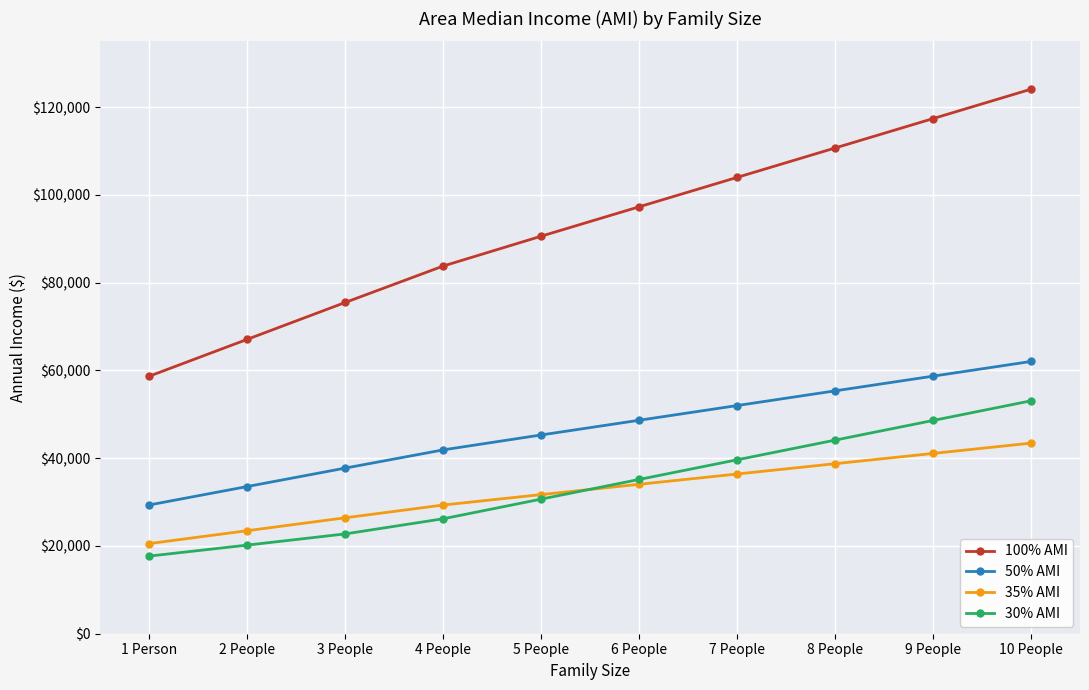

What is the total value across all series at 10 People?

282665